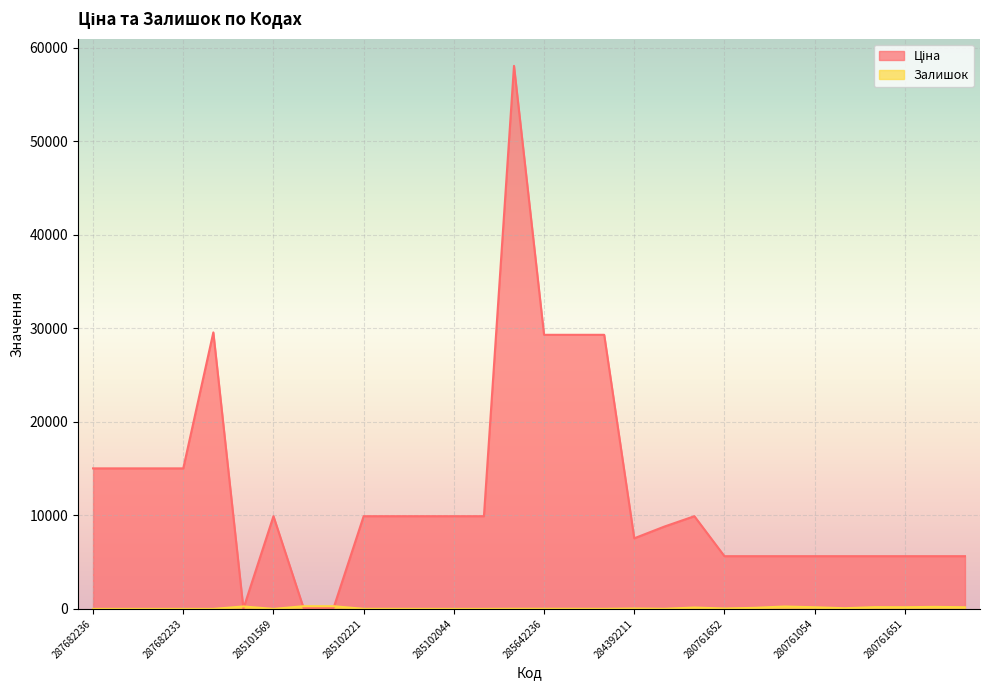

The value of Залишок at 239792196 is 437.2. True or false?

False